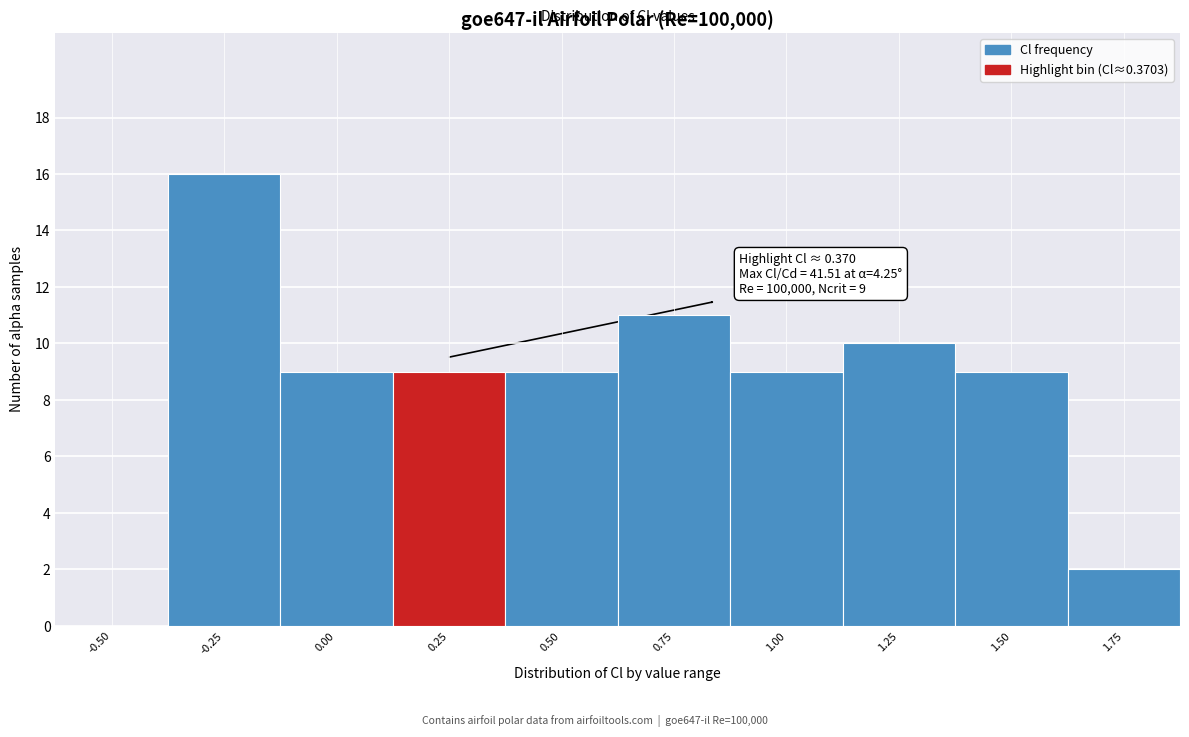

Reading left to right, extract all data points from this chart.

-0.50=0	-0.25=16	0.00=9	0.25=9	0.50=9	0.75=11	1.00=9	1.25=10	1.50=9	1.75=2